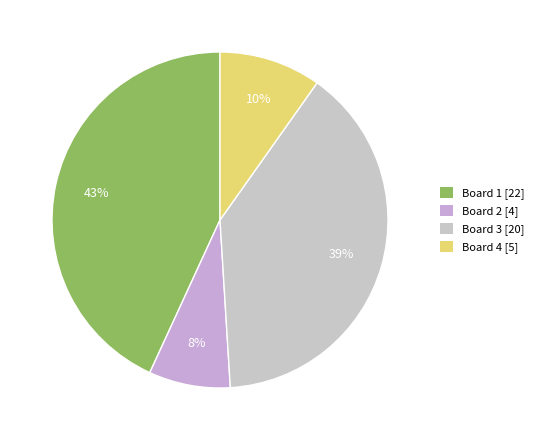

Rank the categories by value from lowest to highest.

Board 2, Board 4, Board 3, Board 1